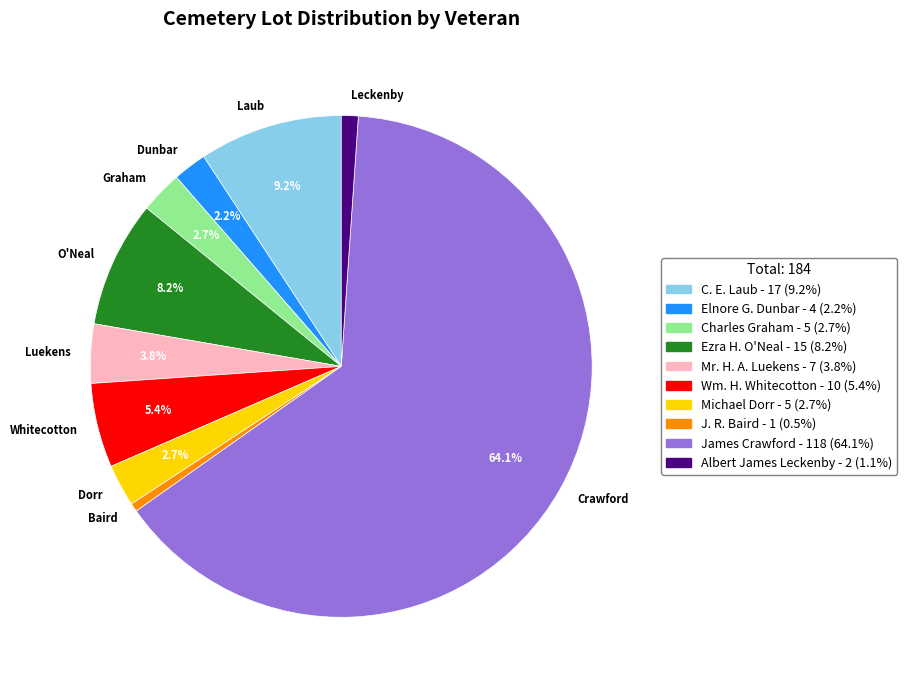

Is there any slice that represents more than half of the pie?

Yes